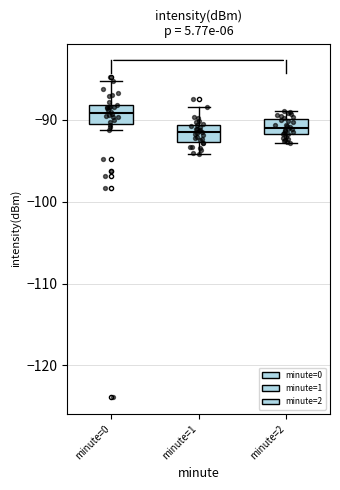

Where does the upper whisker of the box for minute=0 end on the y-axis? The values are not printed on the chart, so give them approximately, as read against the axis.

-85